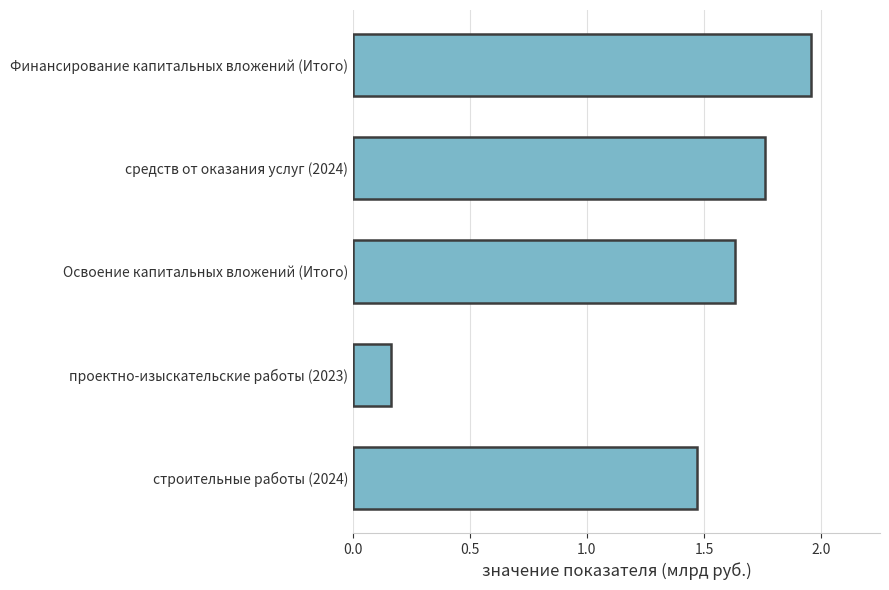

What position from the bottom is строительные работы (2024)?

1